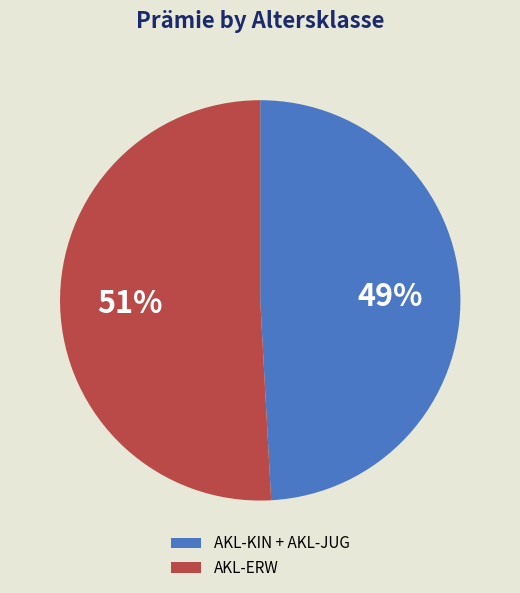

Is it true that AKL-ERW is 51% of the pie?

True